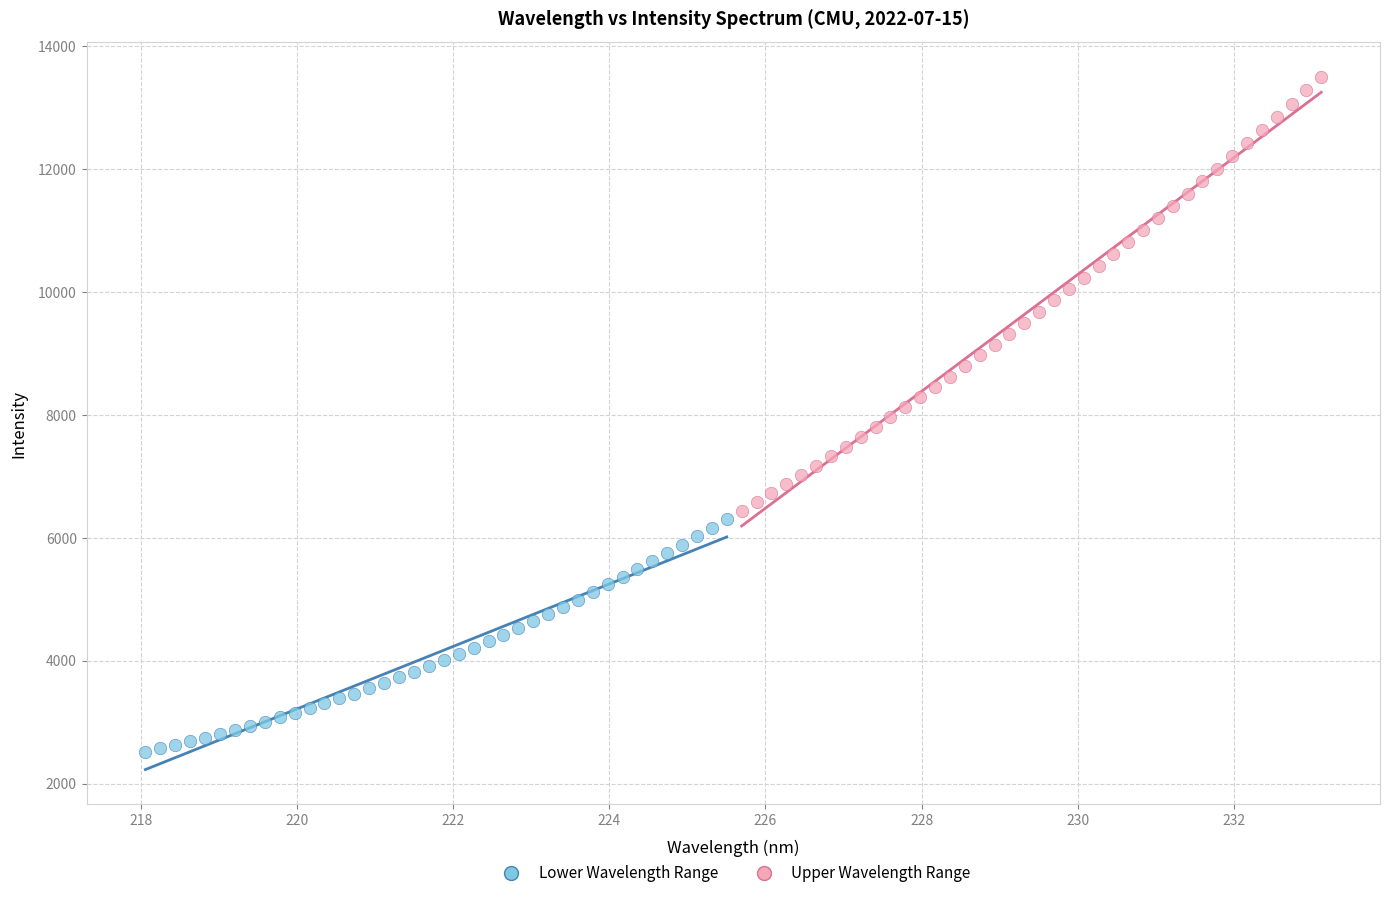

Which series contains the highest Y value?

Upper Wavelength Range